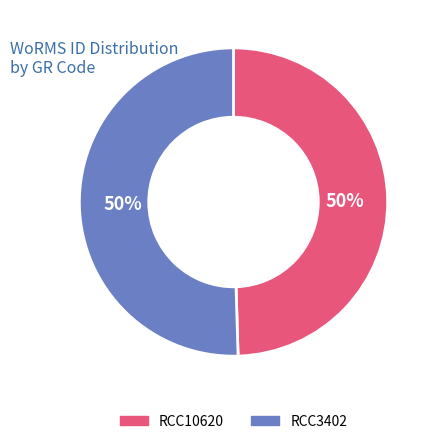

Combined, do RCC10620 and RCC3402 account for over 50%?

Yes